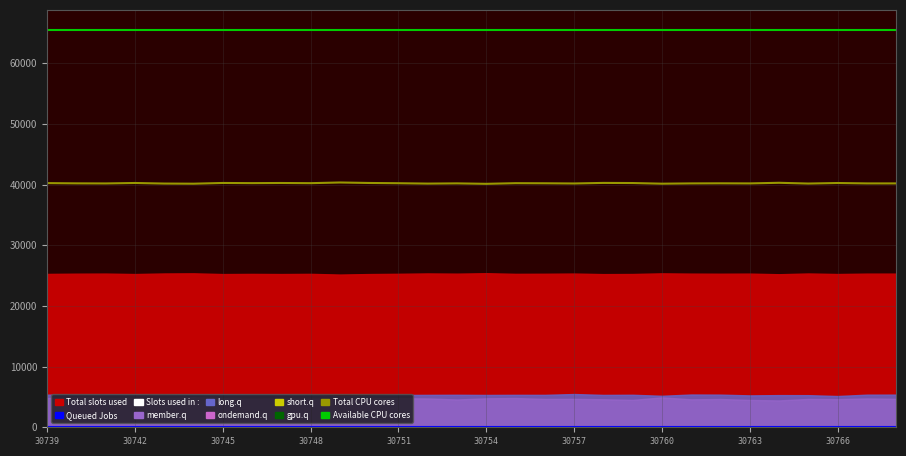

The value of Available CPU cores at 14 is 65535. True or false?

True